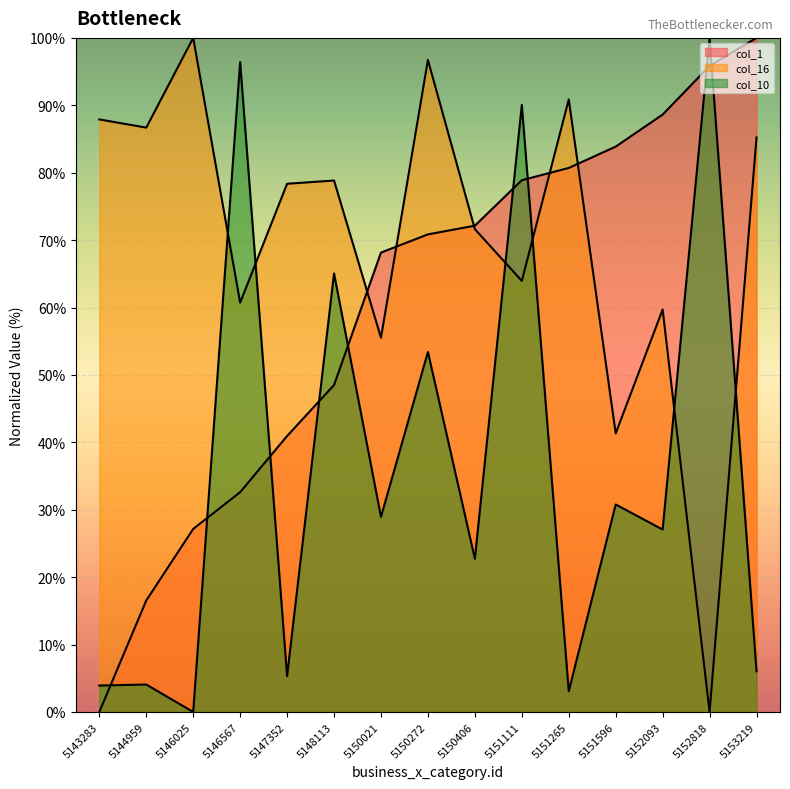

Between which two adjacent categories do col_1 and col_10 first intersect?

5143283 and 5144959